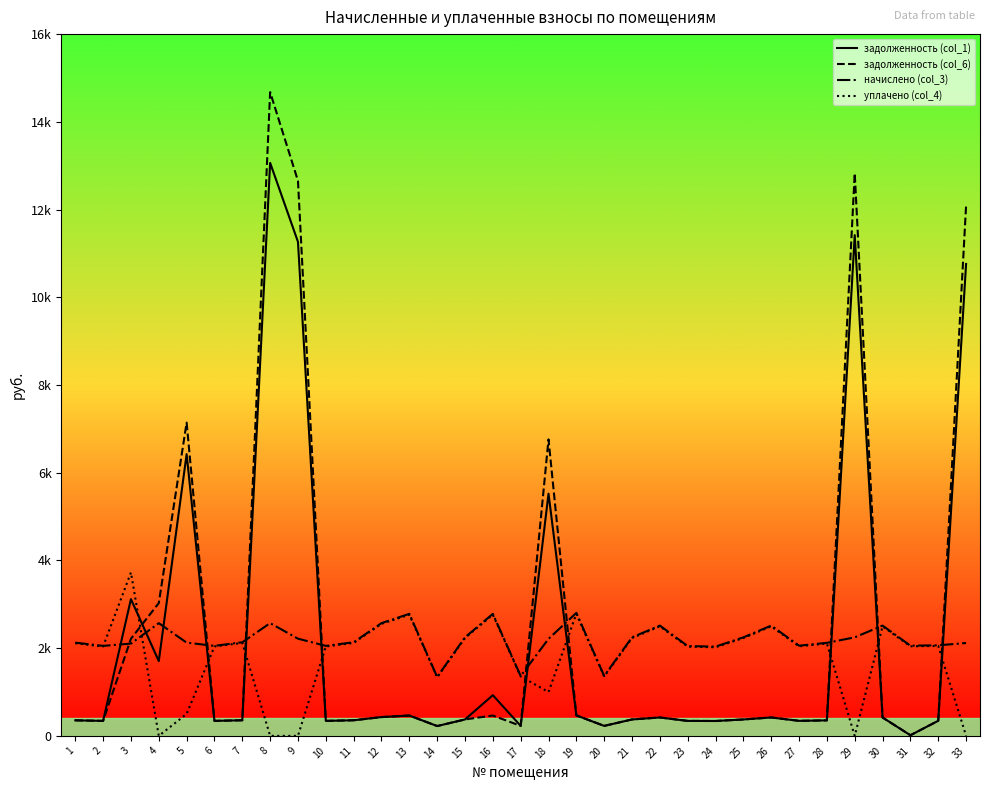

What is the difference between the second highest and minimum values in the задолженность (col_1) series?

11403.0